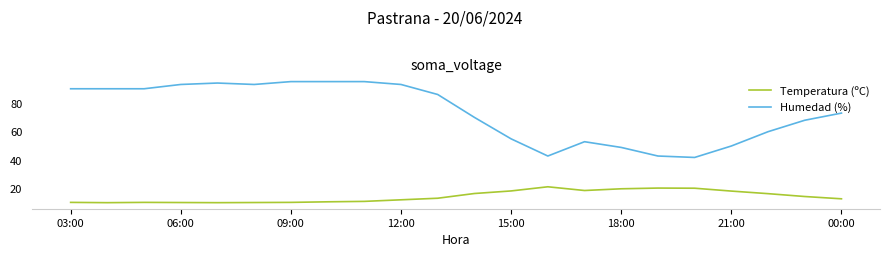

True or false: Humedad (%) and Temperatura (ºC) cross at least once.

False